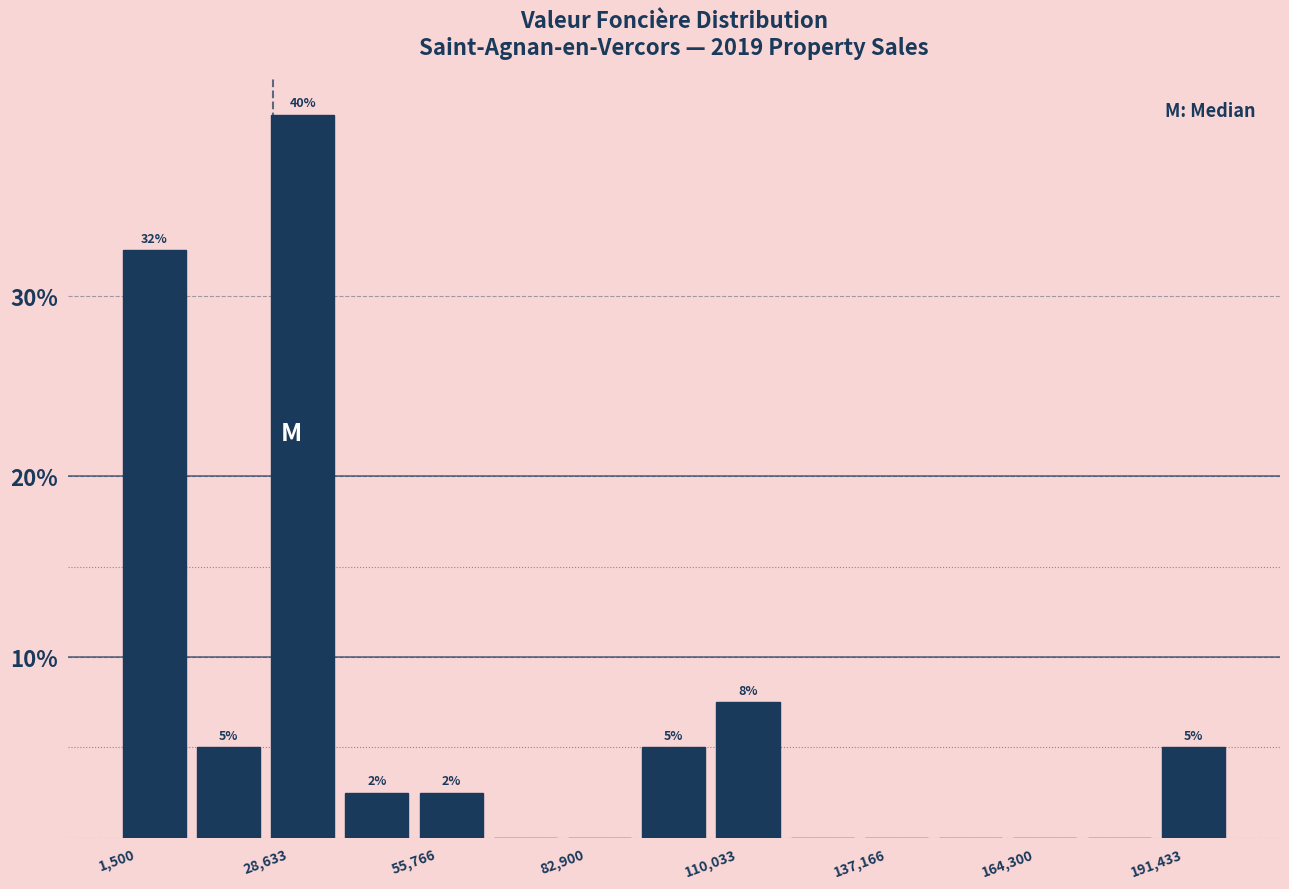

Read against the x-axis, roughly where is the centre of the tallest bar?

35000